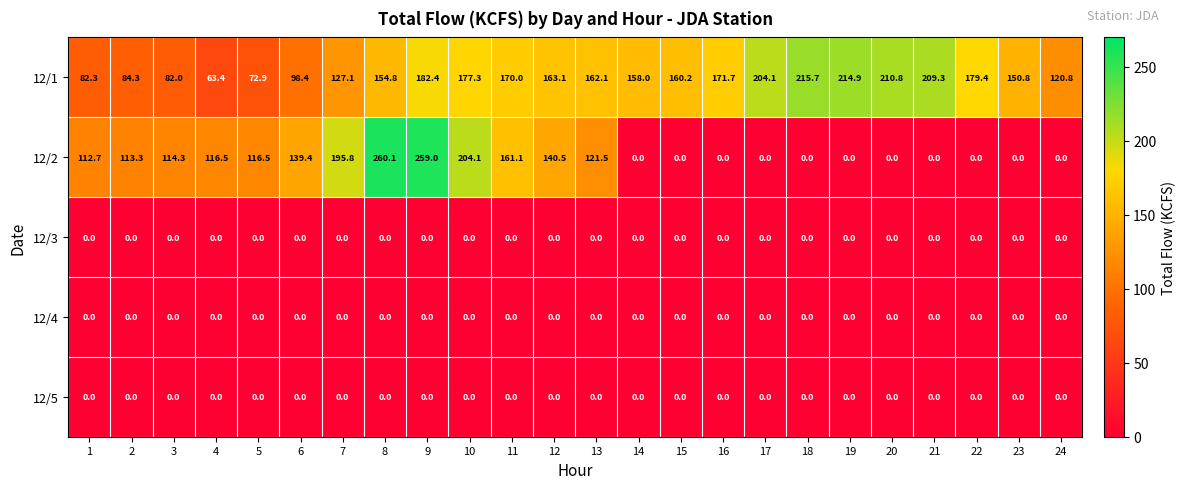

The 12/2 series shows 259.0 at 9. True or false?

True